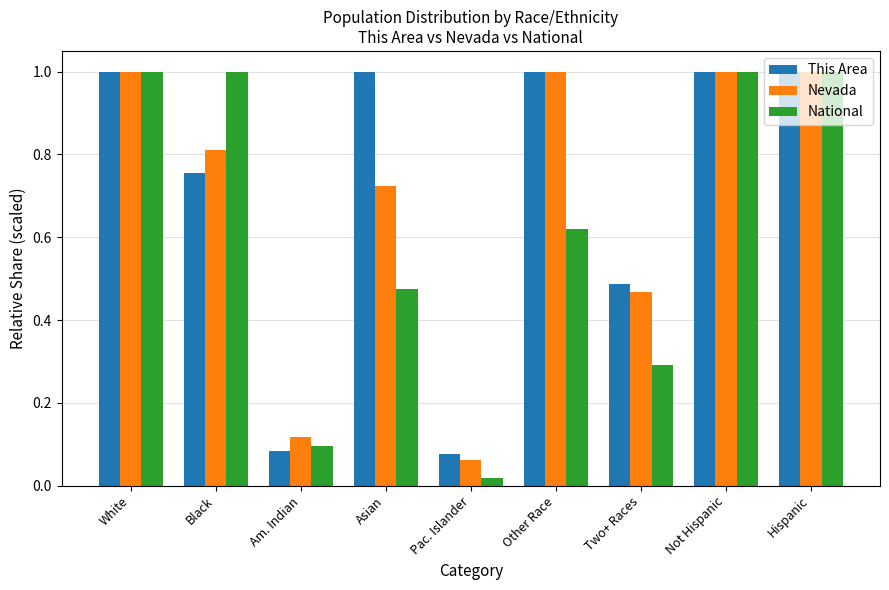

Where is National nearest to the value 0?

Pac. Islander